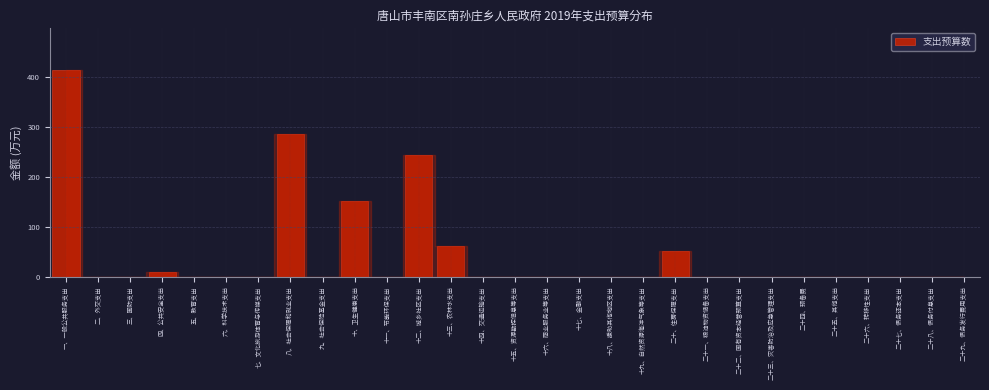

Reading left to right, extract all data points from this chart.

一、一般公共服务支出=413.8	二、外交支出=0.0	三、国防支出=0.0	四、公共安全支出=9.0	五、教育支出=0.0	六、科学技术支出=0.0	七、文化旅游体育与传媒支出=0.0	八、社会保障和就业支出=285.3	九、社会保险基金支出=0.0	十、卫生健康支出=150.5	十一、节能环保支出=0.0	十二、城乡社区支出=243.7	十三、农林水支出=61.5	十四、交通运输支出=0.0	十五、资源勘探信息等支出=0.0	十六、商业服务业等支出=0.0	十七、金融支出=0.0	十八、援助其他地区支出=0.0	十九、自然资源海洋气象等支出=0.0	二十、住房保障支出=51.3	二十一、粮油物资储备支出=0.0	二十二、国有资本经营预算支出=0.0	二十三、灾害防治及应急管理支出=0.0	二十四、预备费=0.0	二十五、其他支出=0.0	二十六、转移性支出=0.0	二十七、债务还本支出=0.0	二十八、债务付息支出=0.0	二十九、债务发行费用支出=0.0